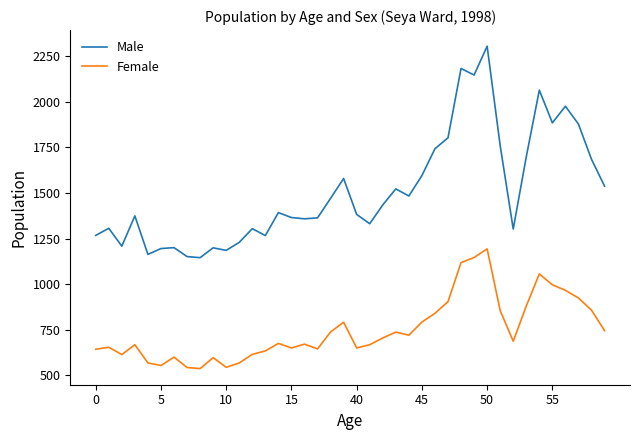

True or false: Female and Male cross at least once.

False